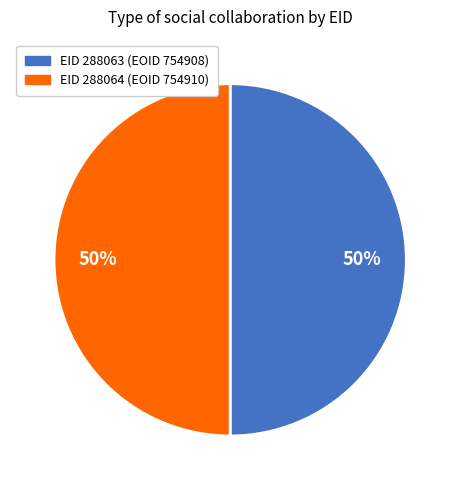

To the nearest percent, what is the average slice percentage?

50%